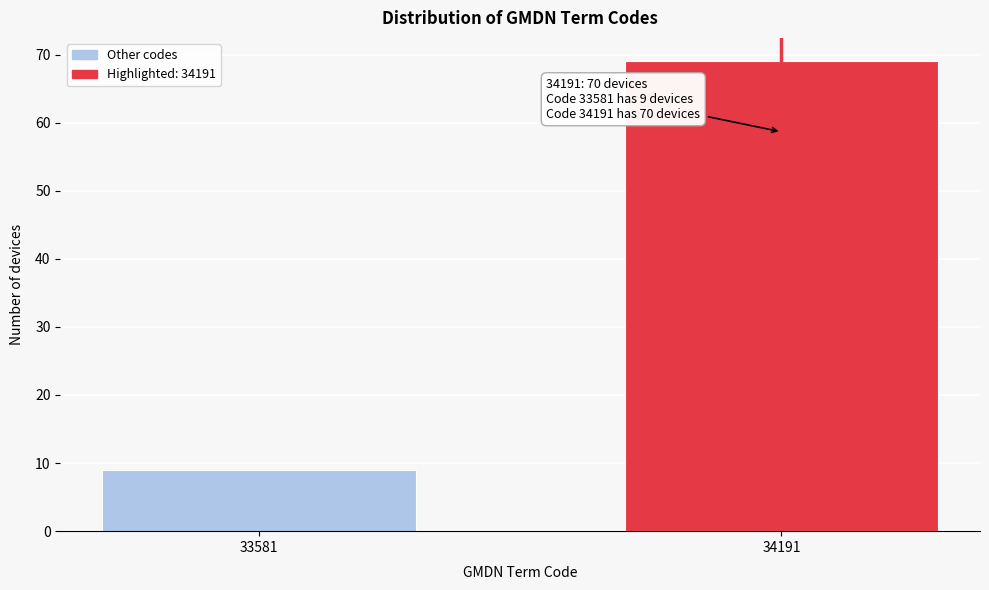

Reading right to left, list all the values displayed in this chart.

69	9